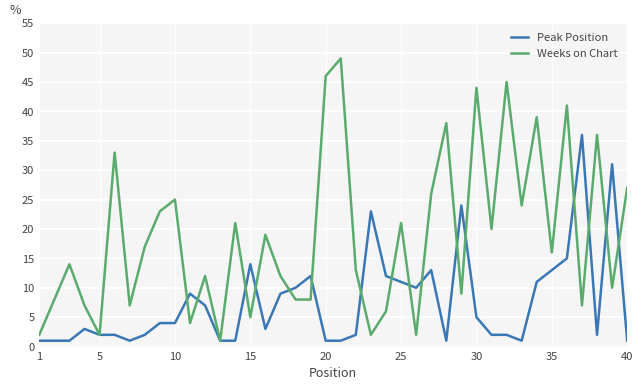

Is this an area chart (filled region under the line)?

No